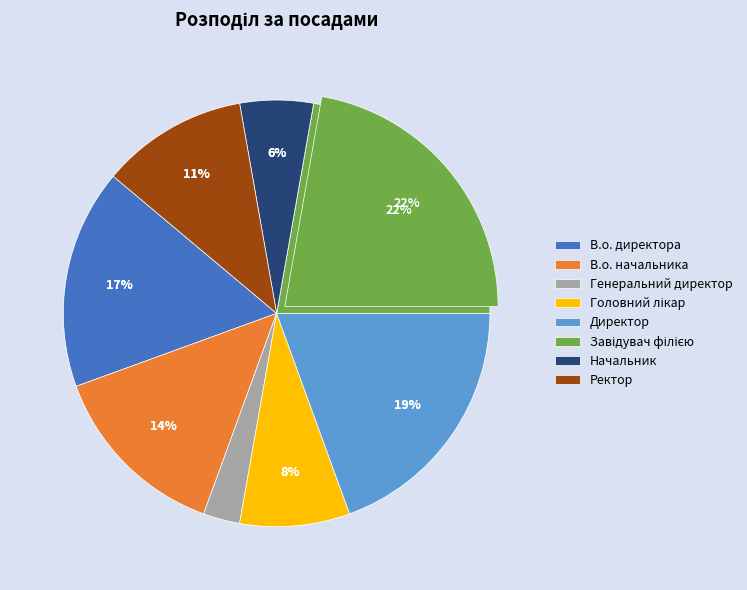

Does В.о. директора represent more than half of the total?

No